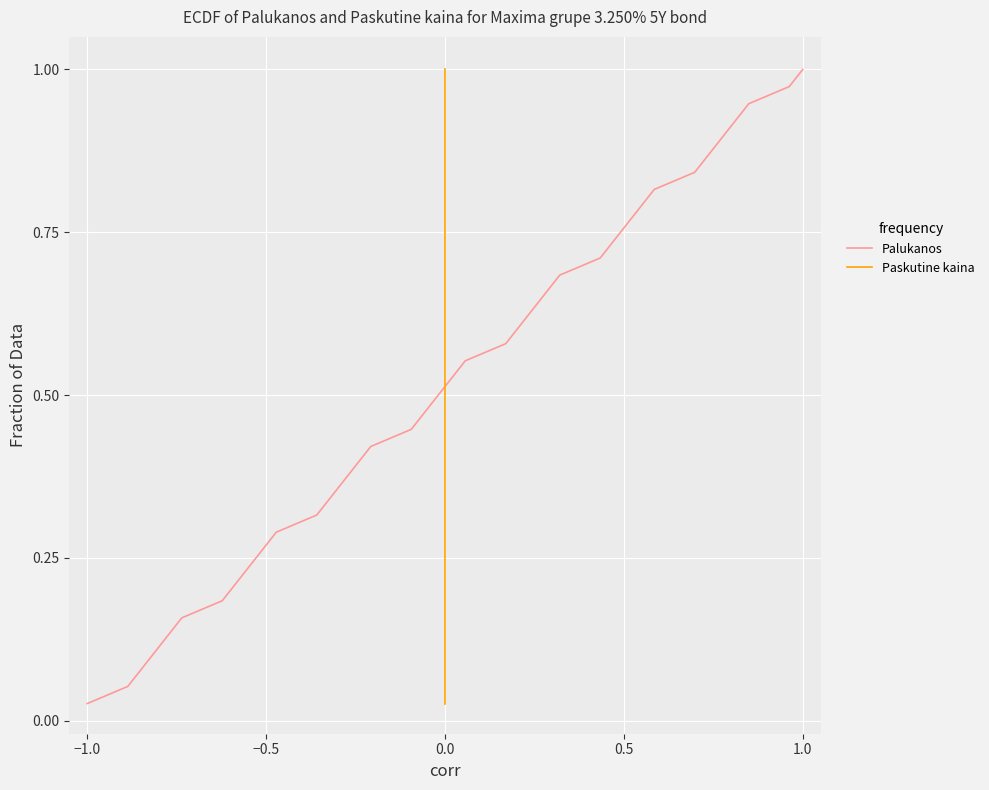

How many lines are shown in the chart?

2